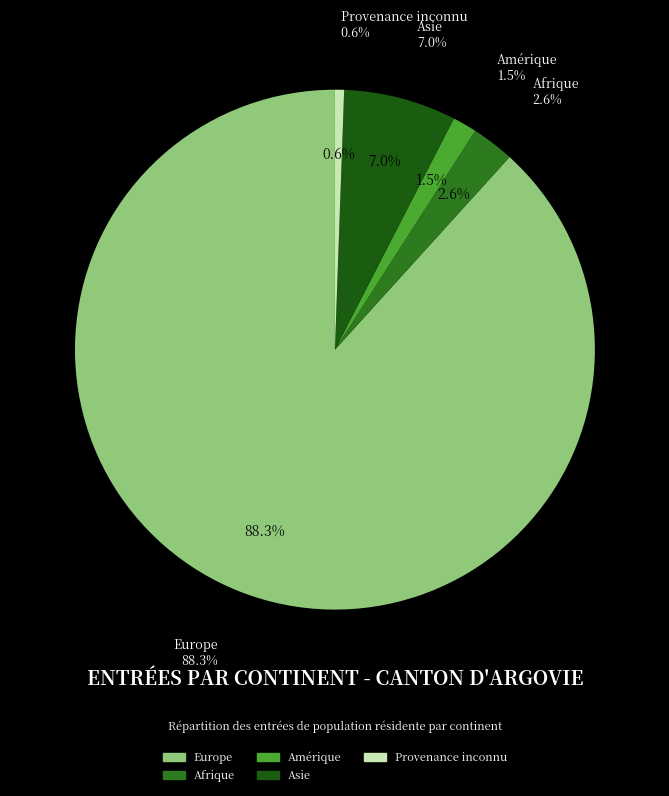

To the nearest percent, what is the combined percentage of Amérique and Europe?

90%